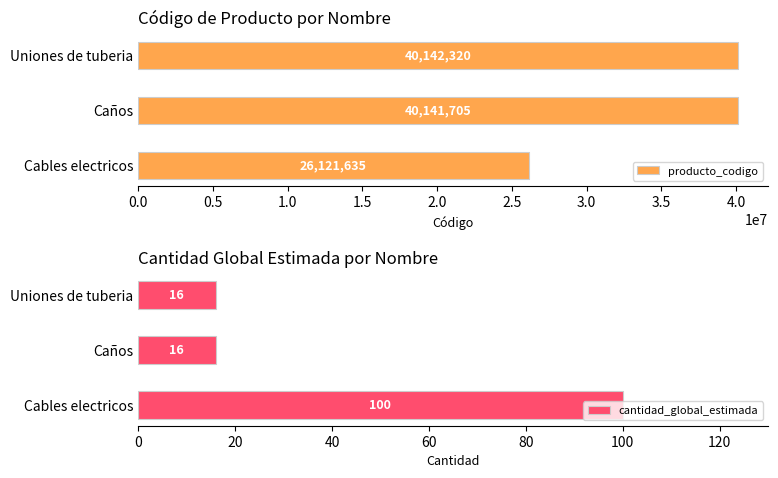

At which label does producto_codigo reach its peak?

Uniones de tuberia